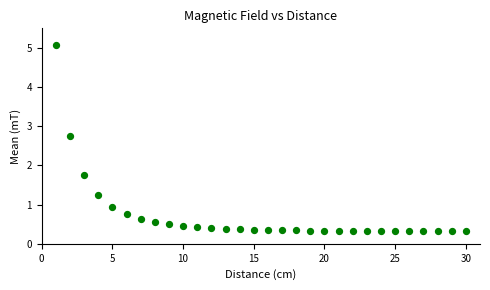

What is the range of Y values (max minus min)?

4.8